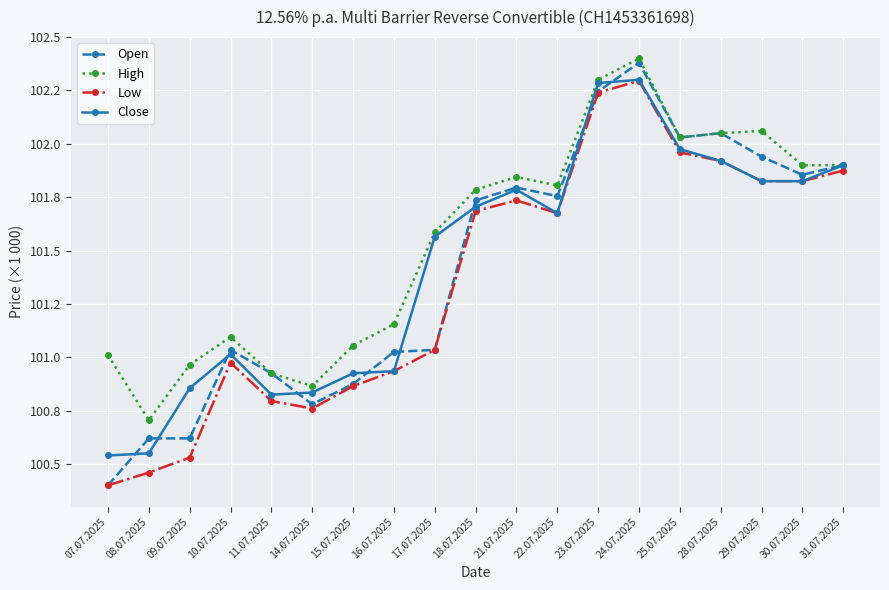

Does the chart have visible grid lines?

Yes